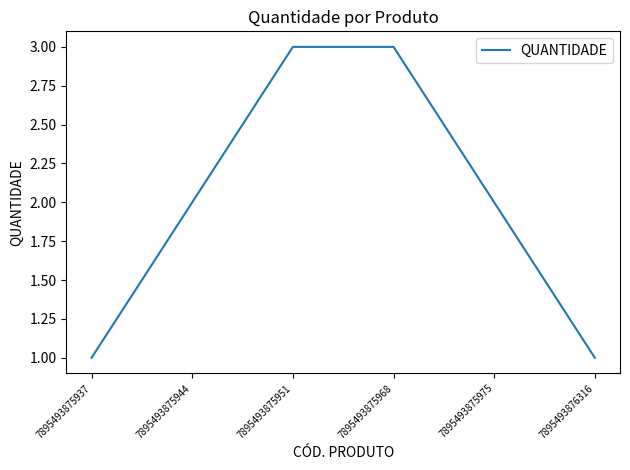

What is the ratio of the value at 7895493876316 to the value at 7895493875968?

0.3